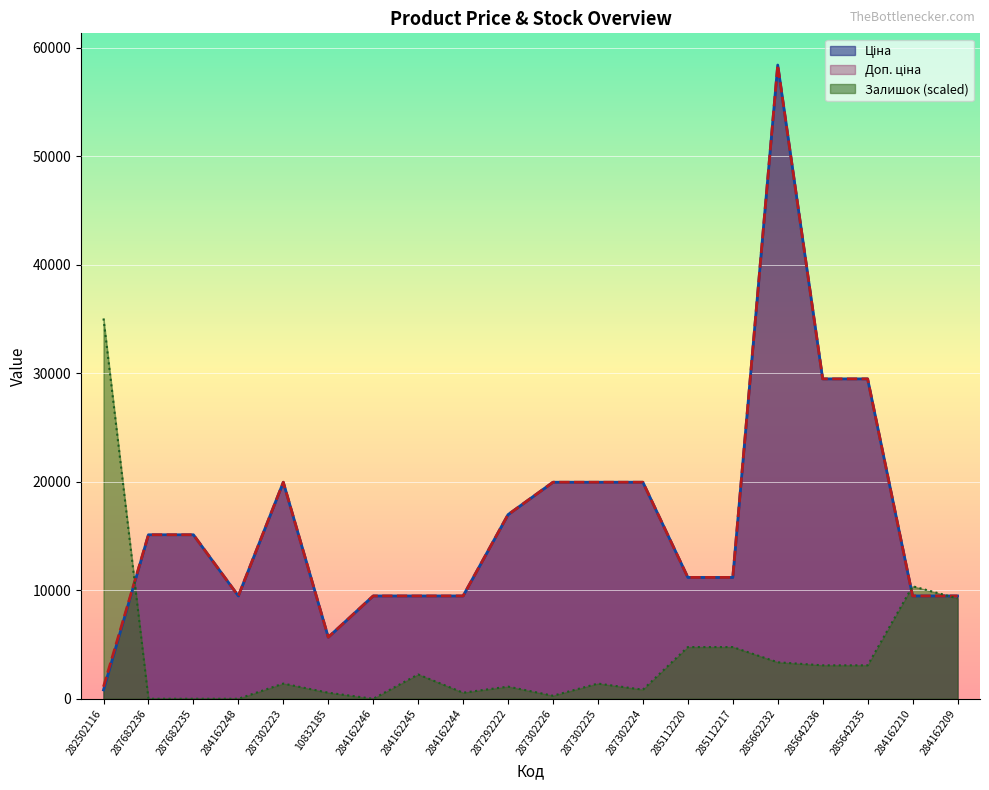

What is the difference between the maximum and minimum values in the Залишок series?

35055.9